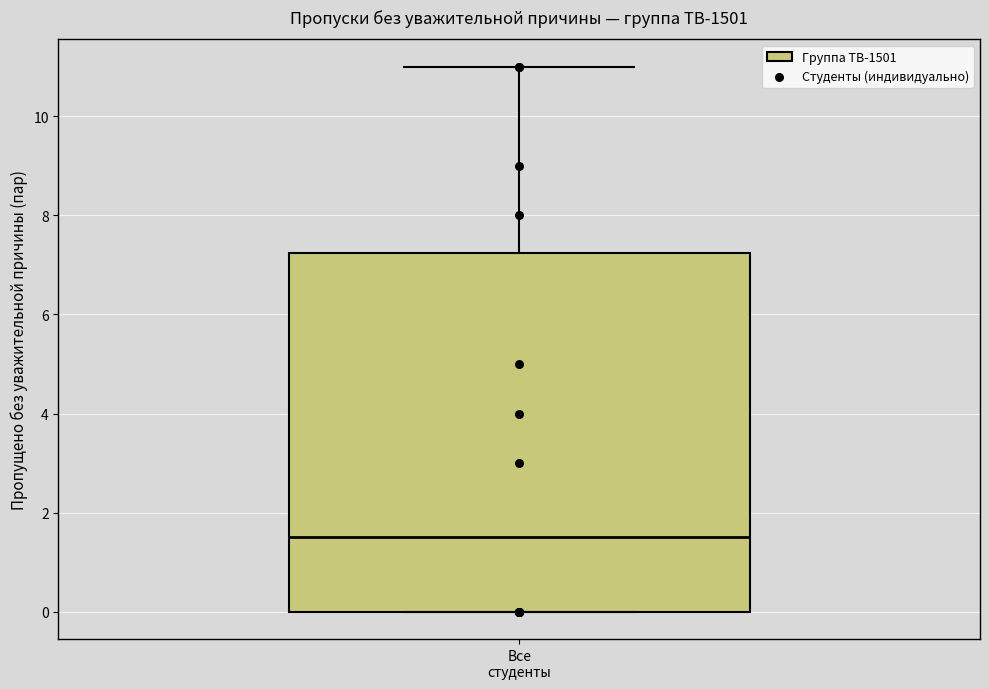

Transcribe this box plot: give where the median line is, the range the box spans, and where the two whiskers end, as read against the y-axis. The values are not printed on the chart, so give them approximately, as read against the axis.

median 1.6, box 0.0 to 7.2, whiskers 0.0 to 11.0